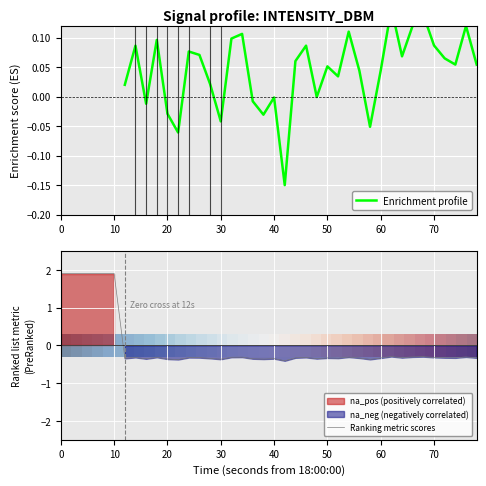

What is the lowest value of the Ranking metric scores series?

-0.4